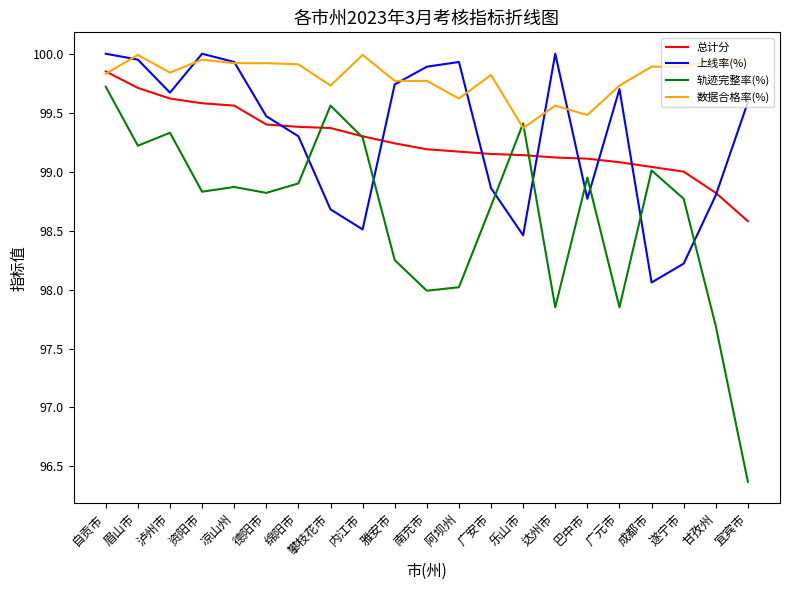

How many distinct data groups are displayed?

4